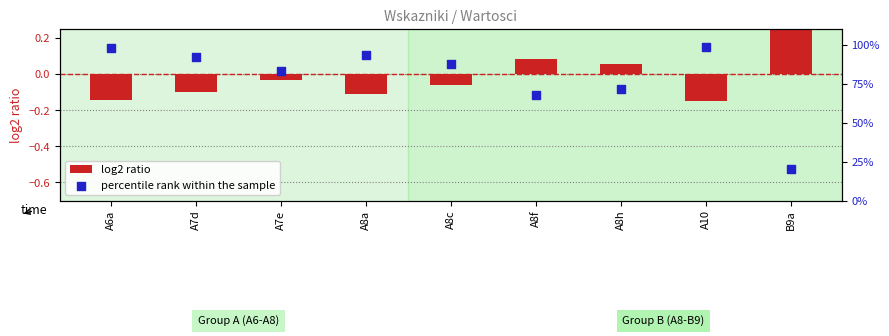

At which category is the sum across all series the highest?

A10